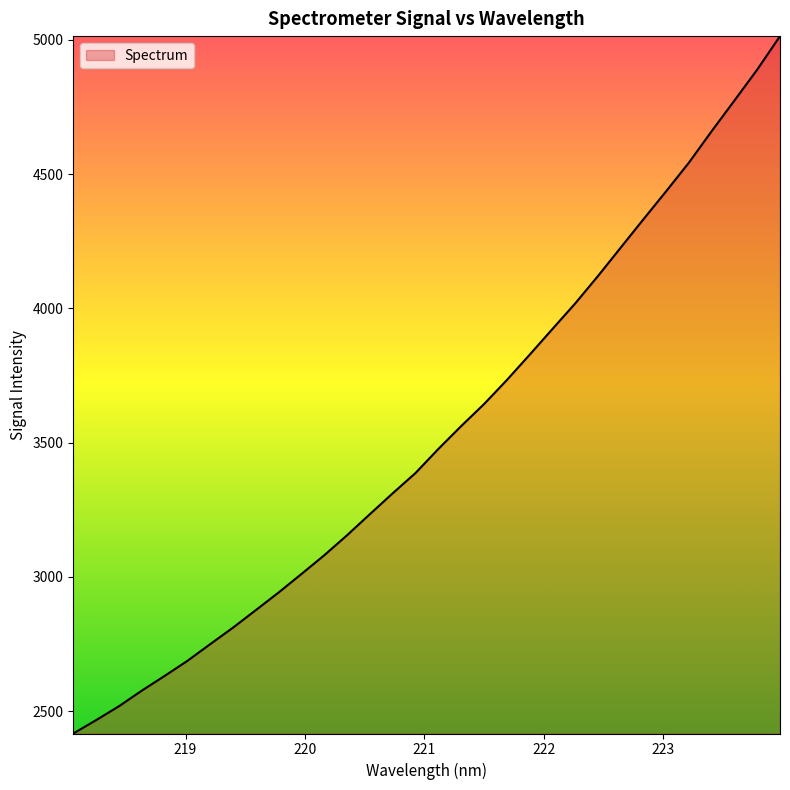

What is the maximum value shown in the chart?

5013.8